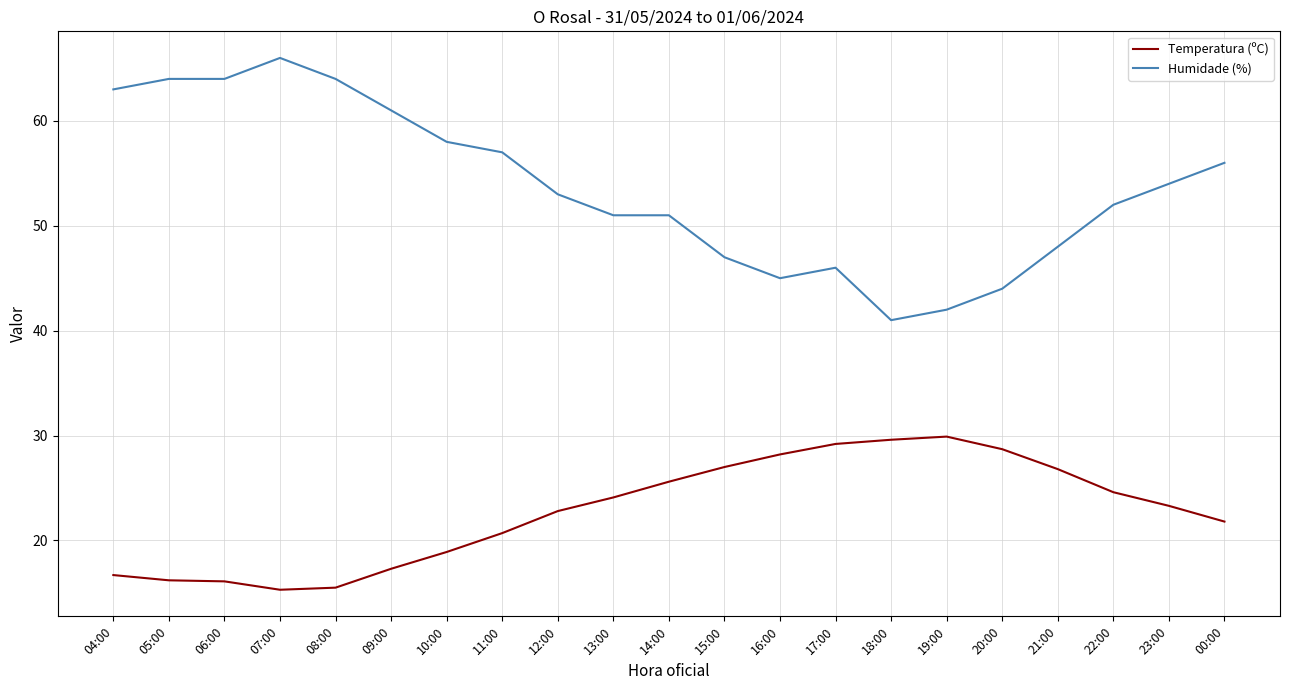

At which label is Humidade (%) closest to 53?

12:00